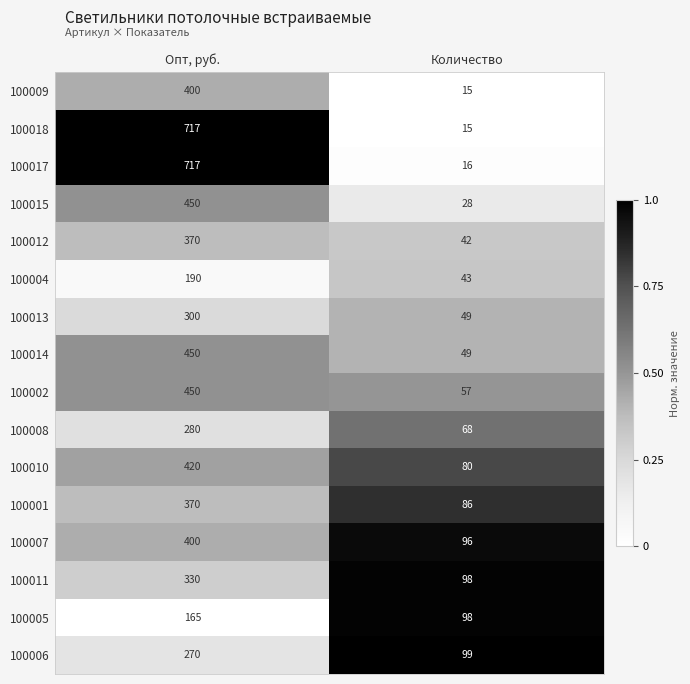

What is the spread (max minus min) of values at Опт, руб.?

552